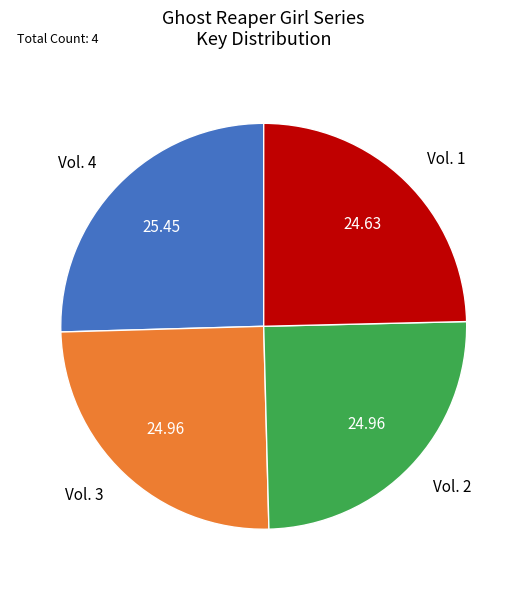

Does any single category account for the majority?

No